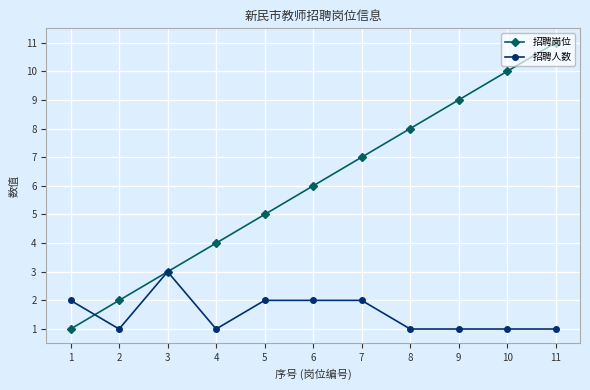

What are all the series names shown in the legend?

招聘岗位, 招聘人数